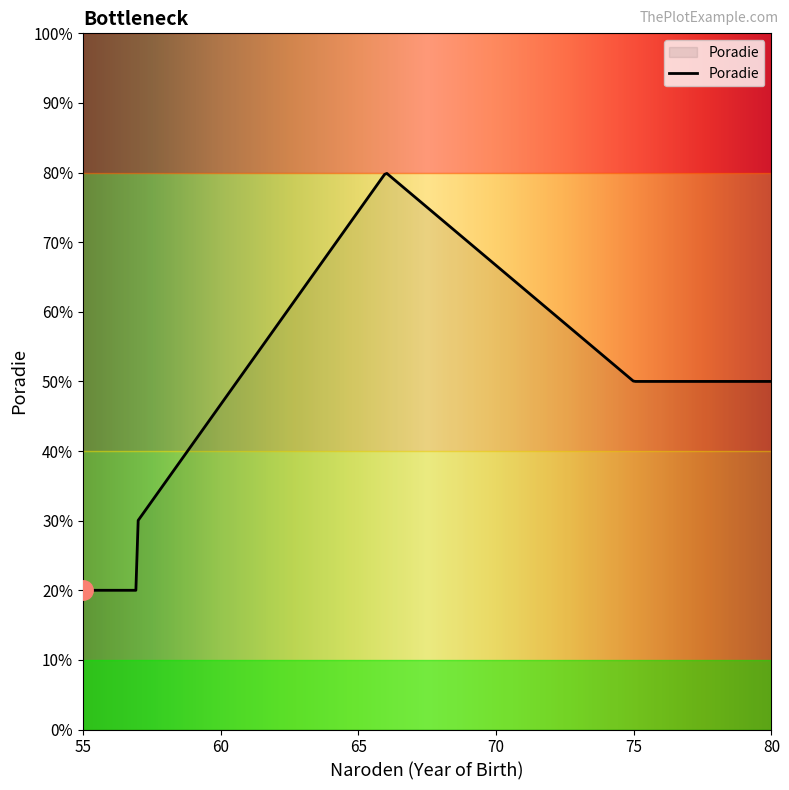

At which category does the chart reach its peak across all series?

66